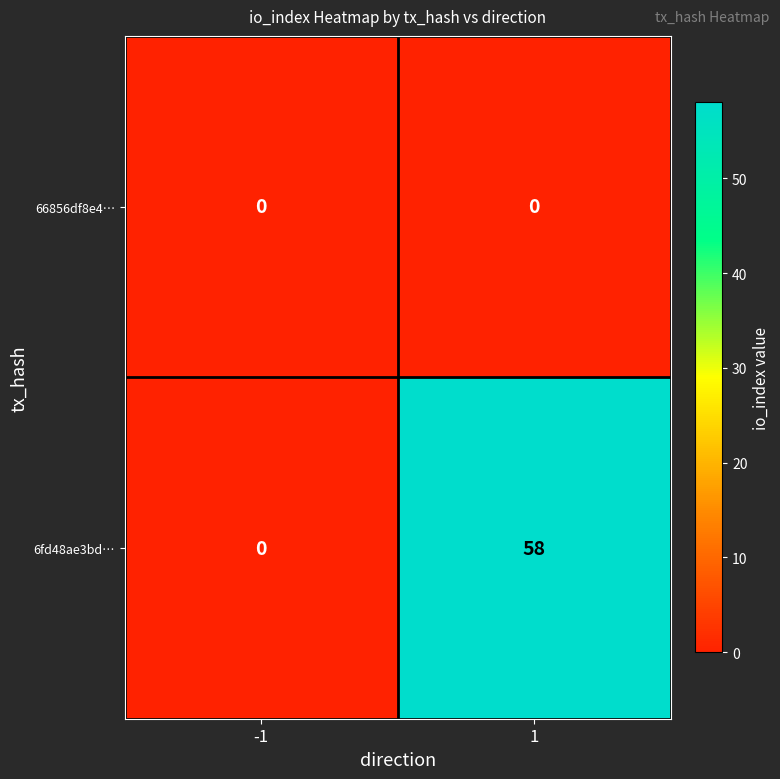

What is the spread (max minus min) of values at 1?

58